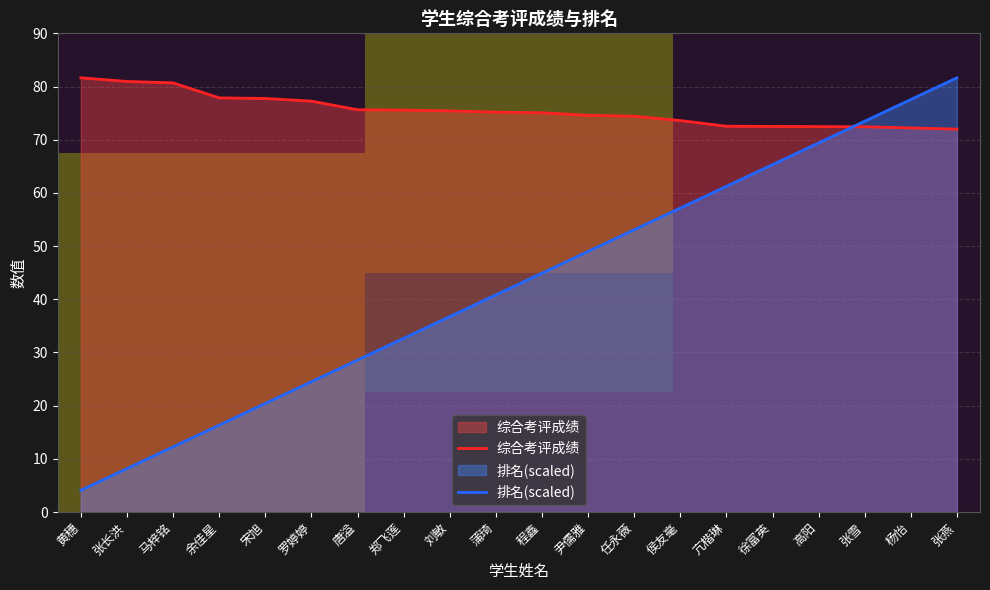

After their last crossing, which series has the higher values: 排名 or 综合考评成绩?

排名